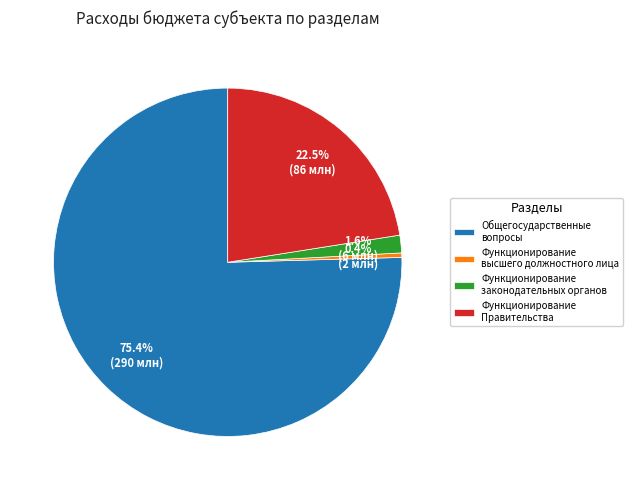

Do Функционирование законодательных органов and Функционирование Правительства together represent more than half of the pie?

No